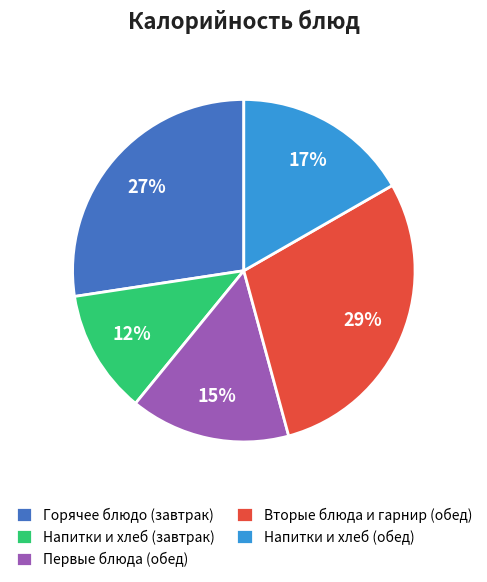

How many segments does this pie chart have?

5